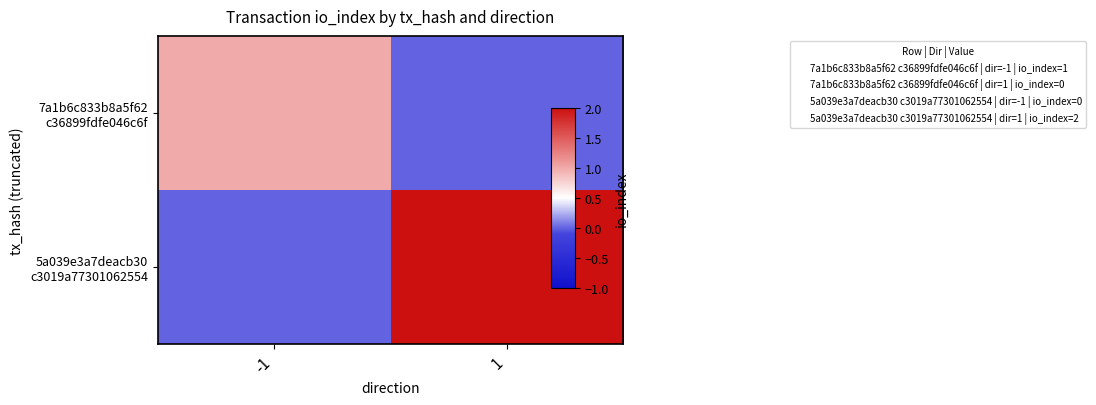

Which has a higher value, -1 or 1?

-1